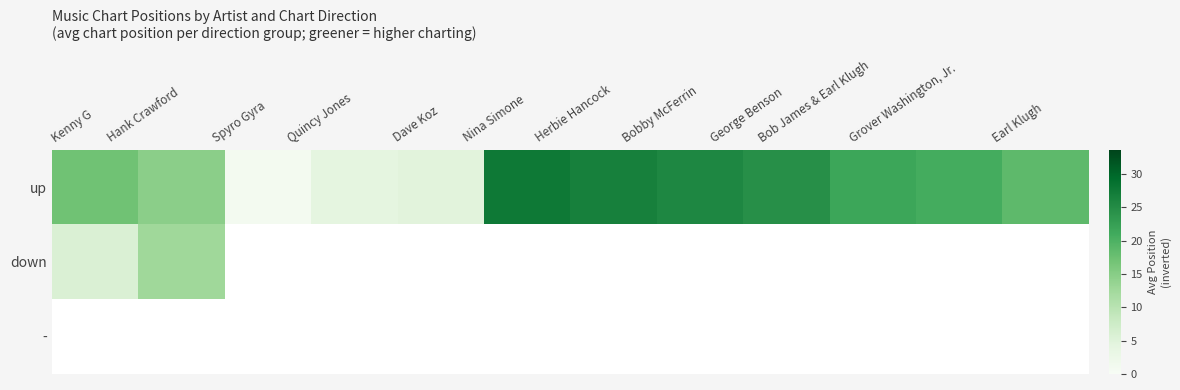

What is the smallest value displayed?

1.0